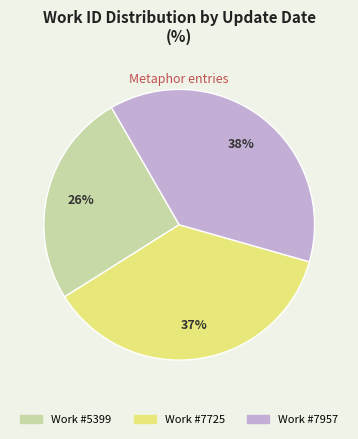

To the nearest percent, what is the difference between the largest and smallest slice percentages?

12%